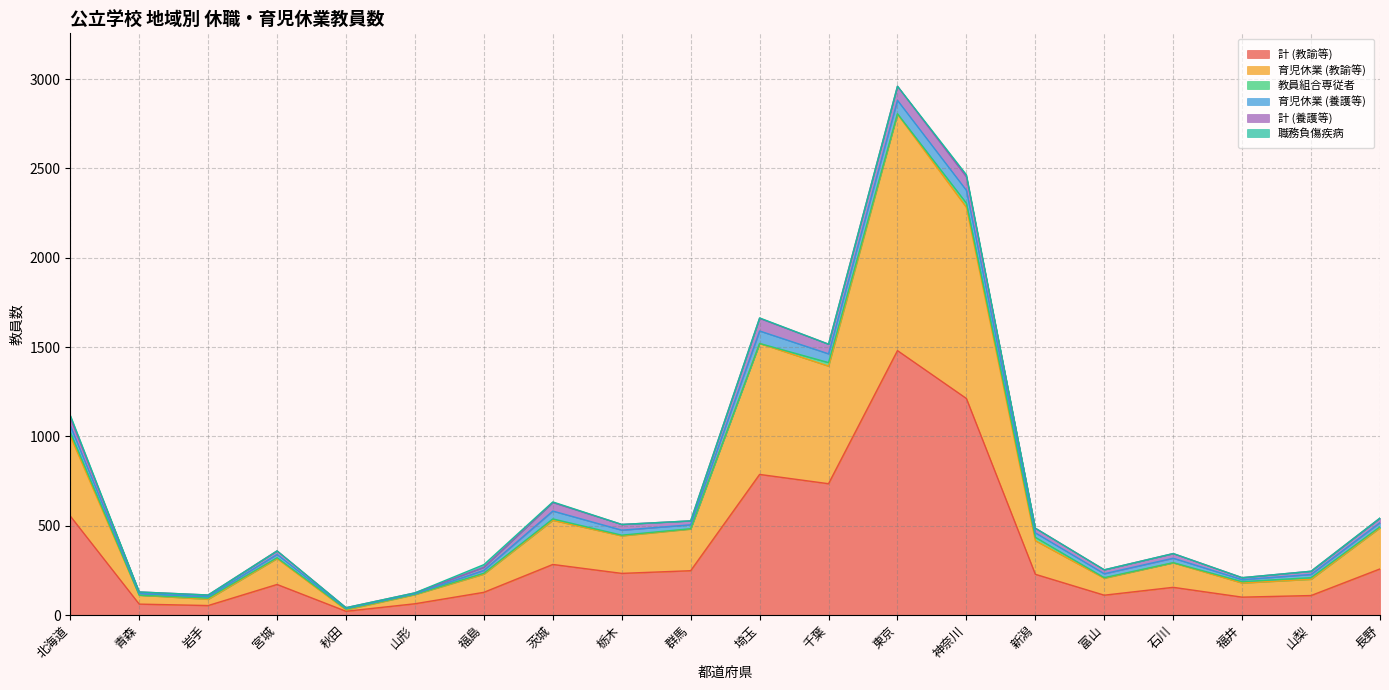

Rank the series by their maximum value, from lowest to highest.

職務負傷疾病, 教員組合専従者, 育児休業 (養護等), 計 (養護等), 育児休業 (教諭等), 計 (教諭等)